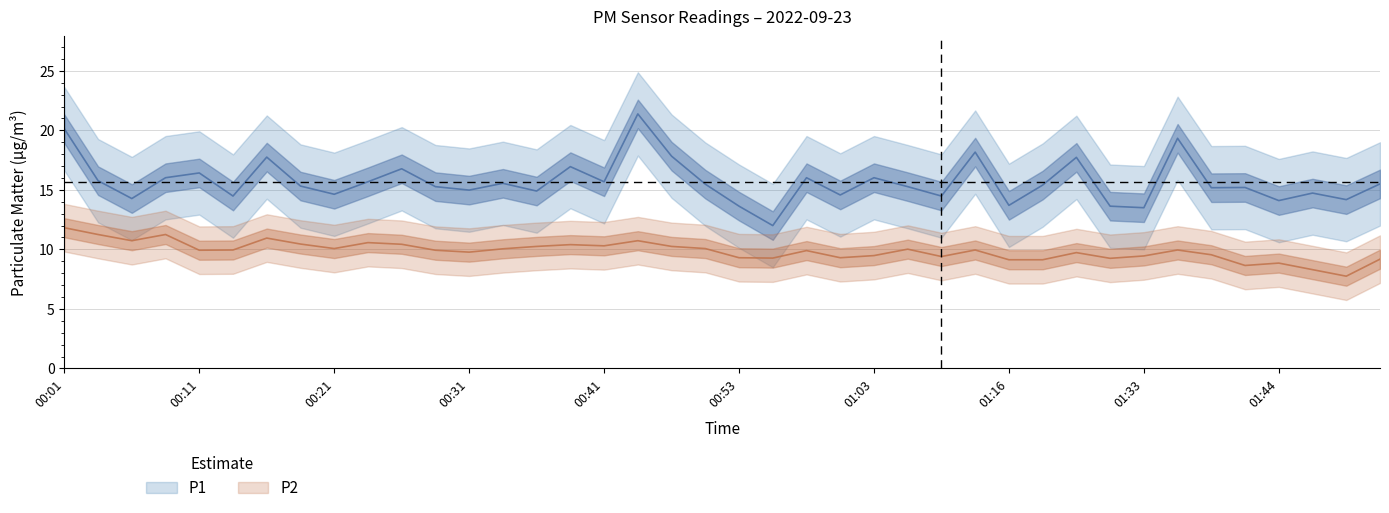

What is the sum of the P2 values at 00:26 and 00:28?

20.4